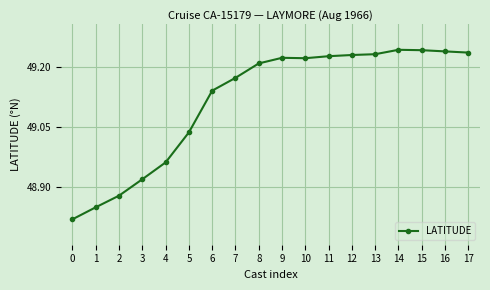

How many lines are shown in the chart?

1